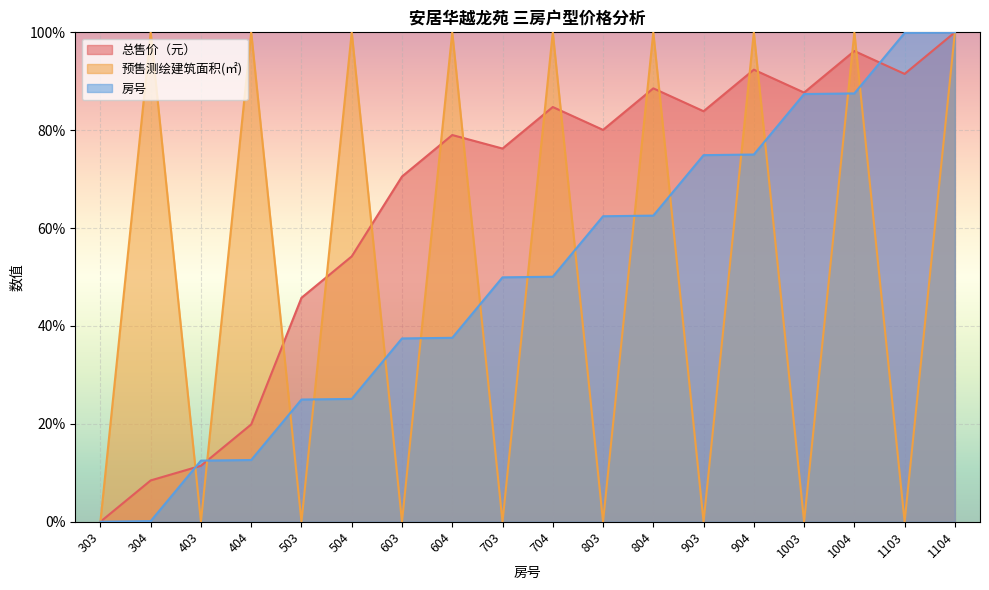

At how many categories does at least one series exceed 10?

17